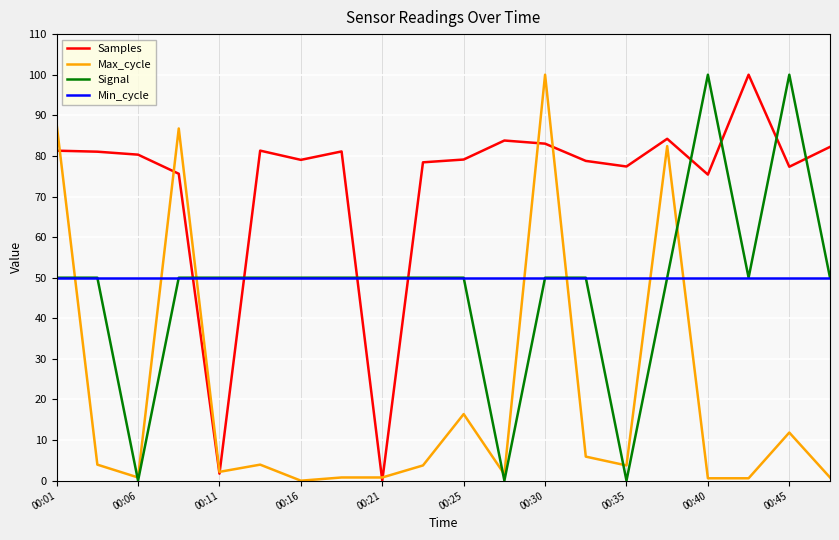

Which series has the largest total across all categories?

Samples